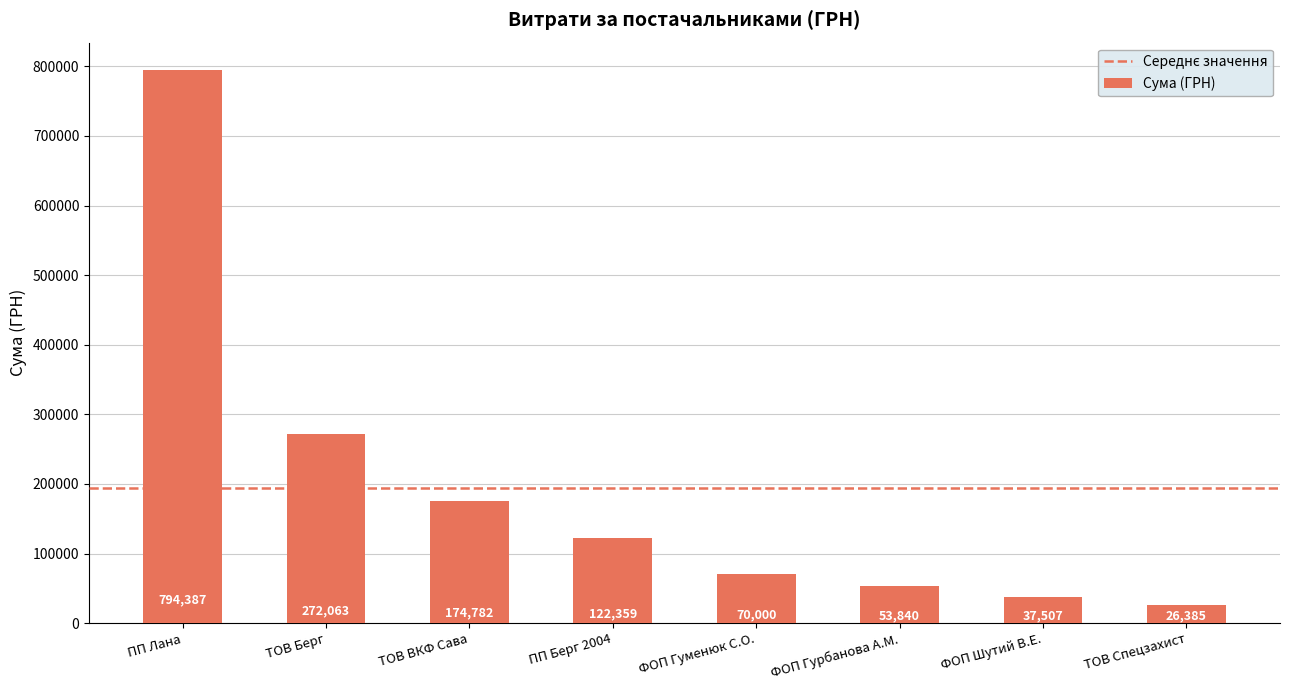

What is the difference between the maximum and second lowest values?

756880.4